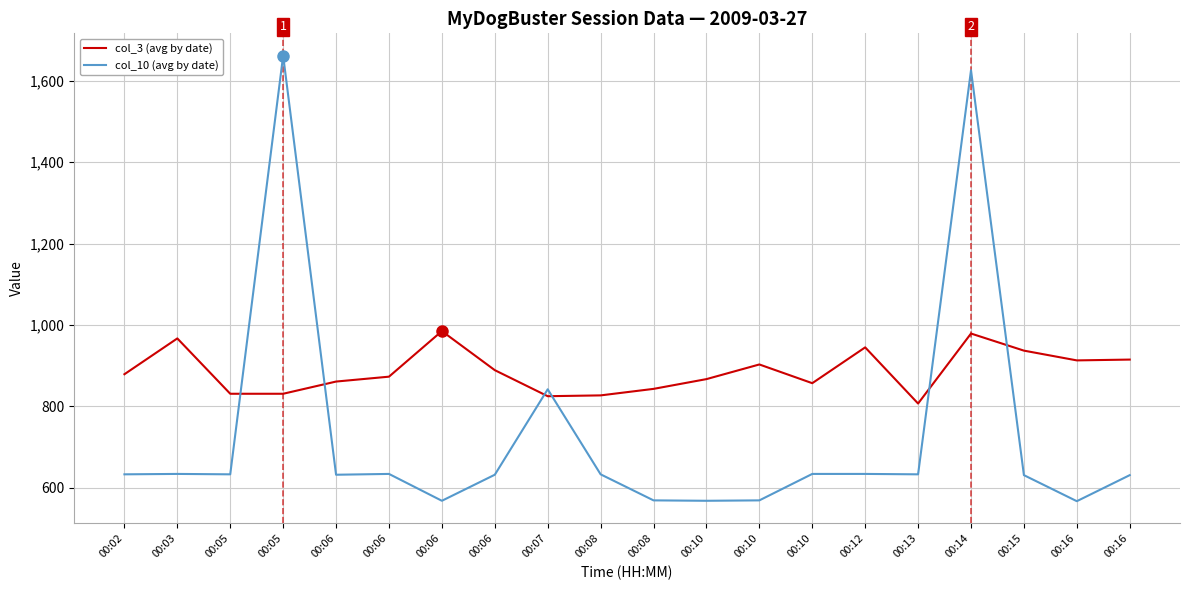

What is the sum of all col_3 (avg by date) values?

17734